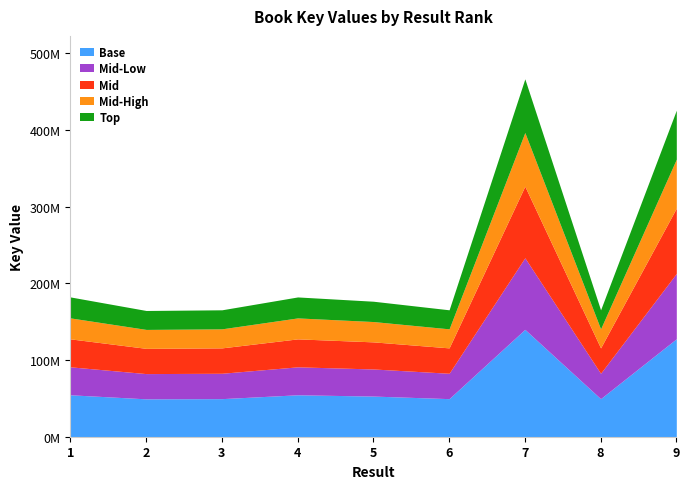

How many interior local valleys (lower than both neighbors) does the data have?

3